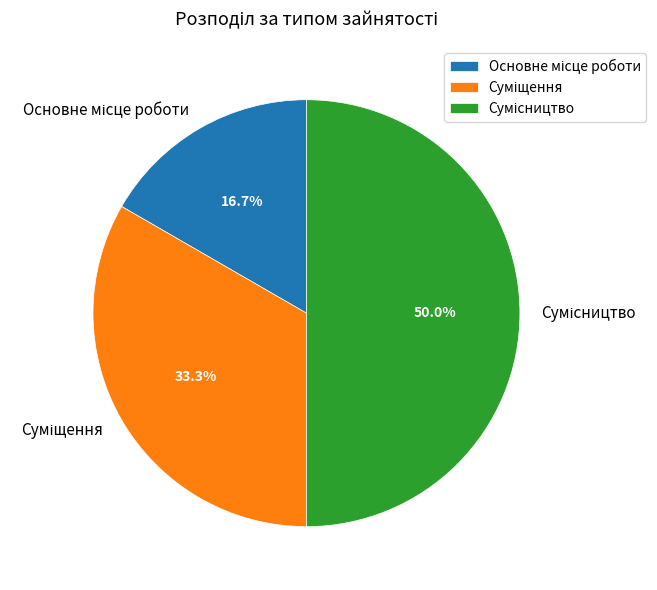

To the nearest percent, what is the average slice percentage?

33%